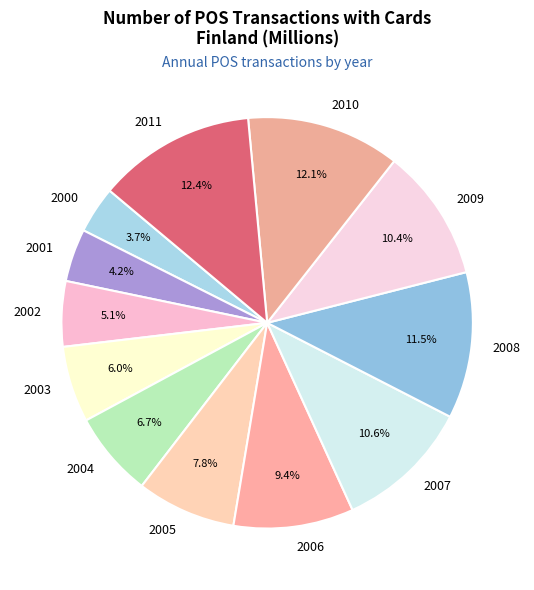

The 2007 slice represents 11% of the pie. True or false?

True